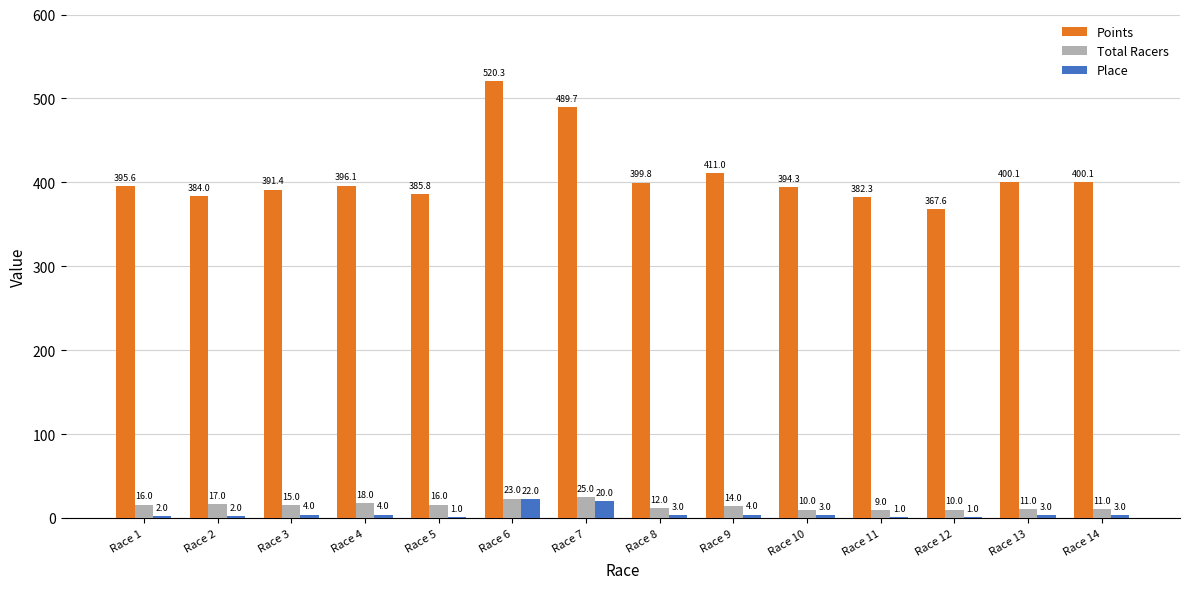

Reading left to right, extract all data points from this chart.

Points: 395.6	384.0	391.4	396.1	385.8	520.3	489.7	399.8	411.0	394.3	382.3	367.6	400.1	400.1
Total Racers: 16.0	17.0	15.0	18.0	16.0	23.0	25.0	12.0	14.0	10.0	9.0	10.0	11.0	11.0
Place: 2.0	2.0	4.0	4.0	1.0	22.0	20.0	3.0	4.0	3.0	1.0	1.0	3.0	3.0